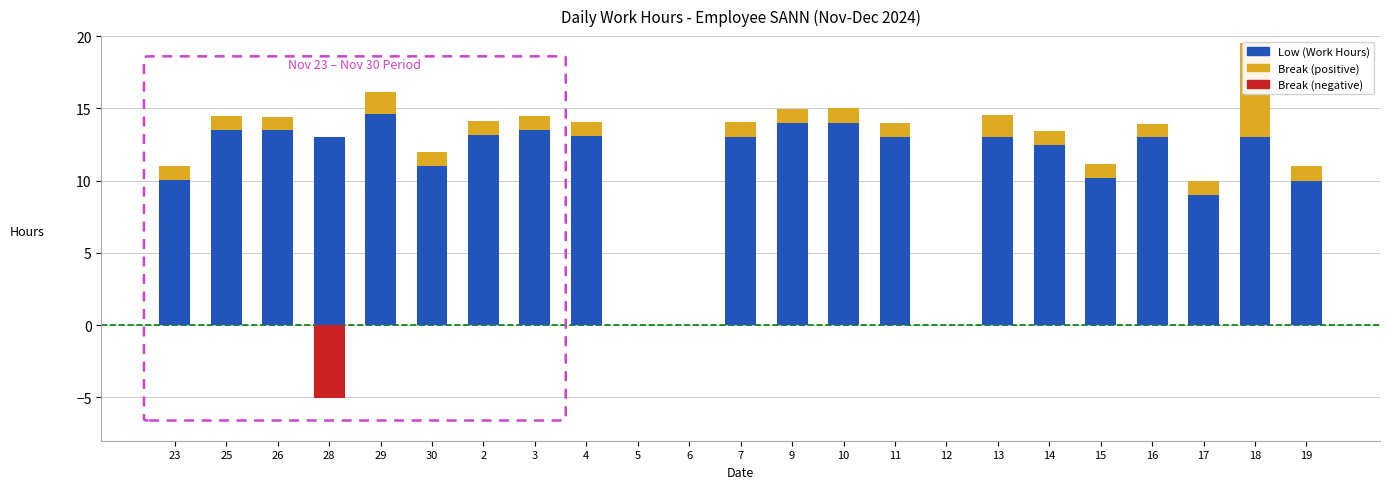

What is the difference between the highest and lowest values at 28?

18.0